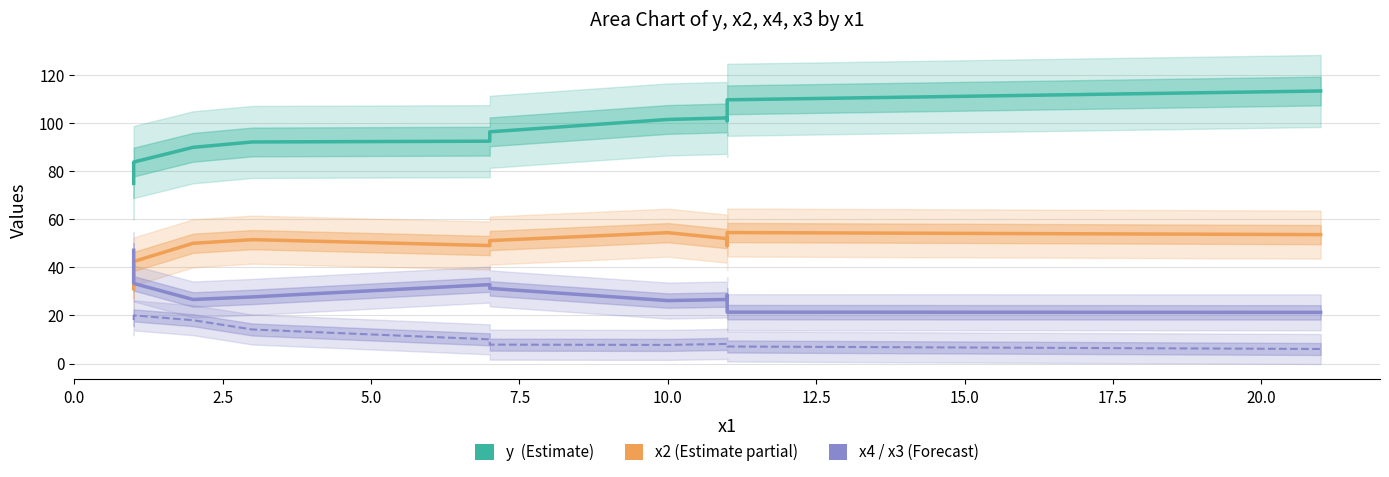

How many categories are shown in the chart?

13